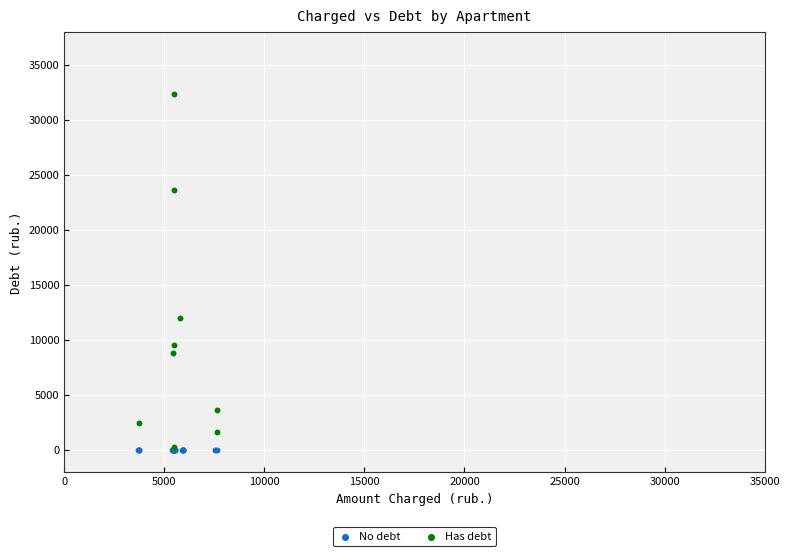

Which series reaches the maximum Y coordinate?

Has debt